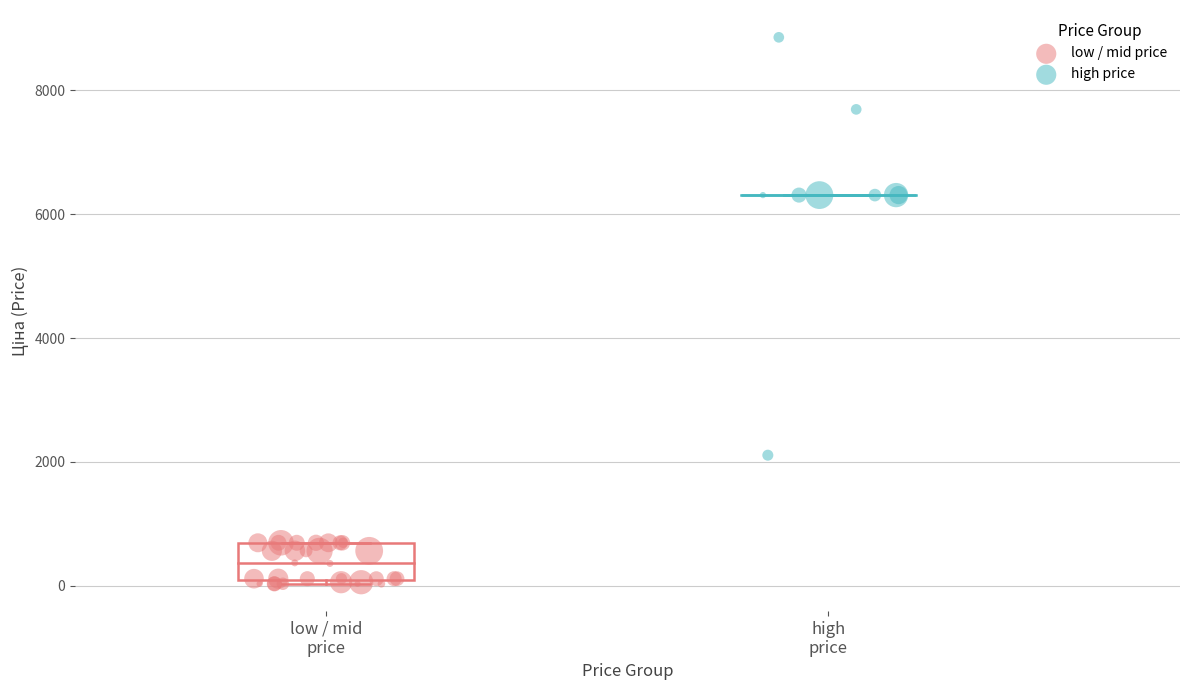

Which series contains the highest Y value?

high price